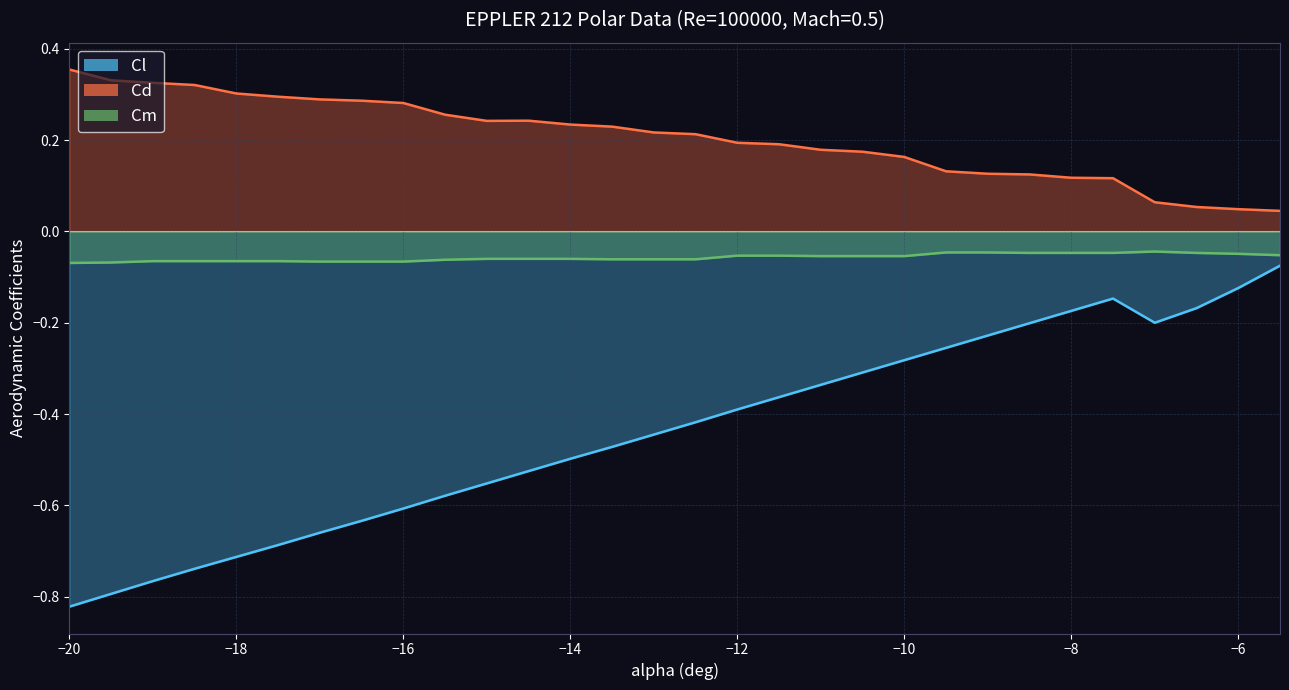

What is the difference between the maximum and second lowest values in the Cl series?

0.7